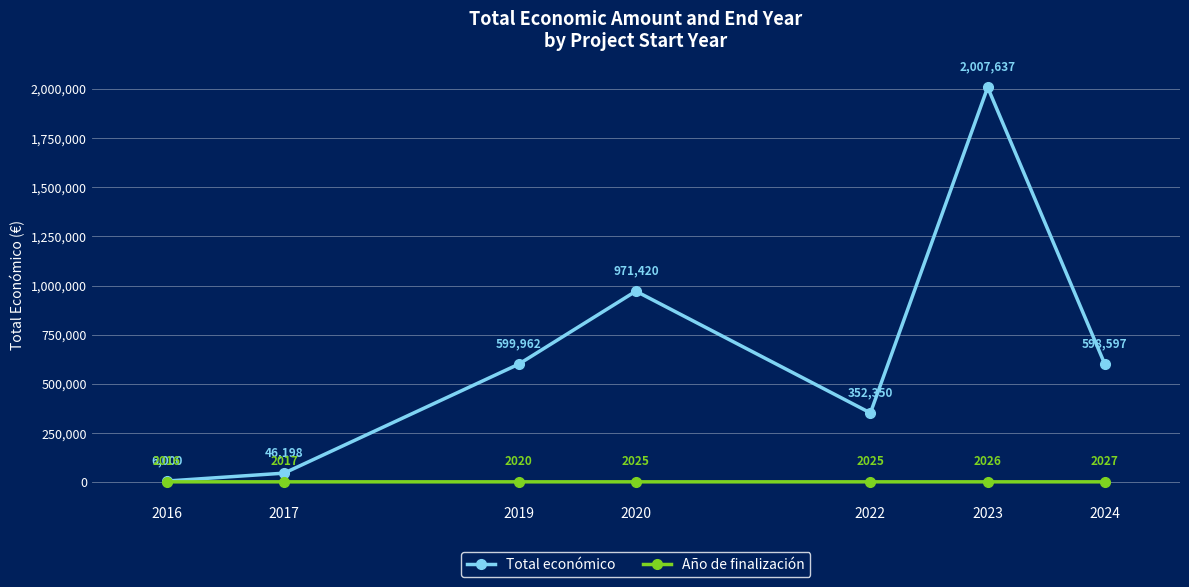

Does the chart display data point markers on the line(s)?

Yes